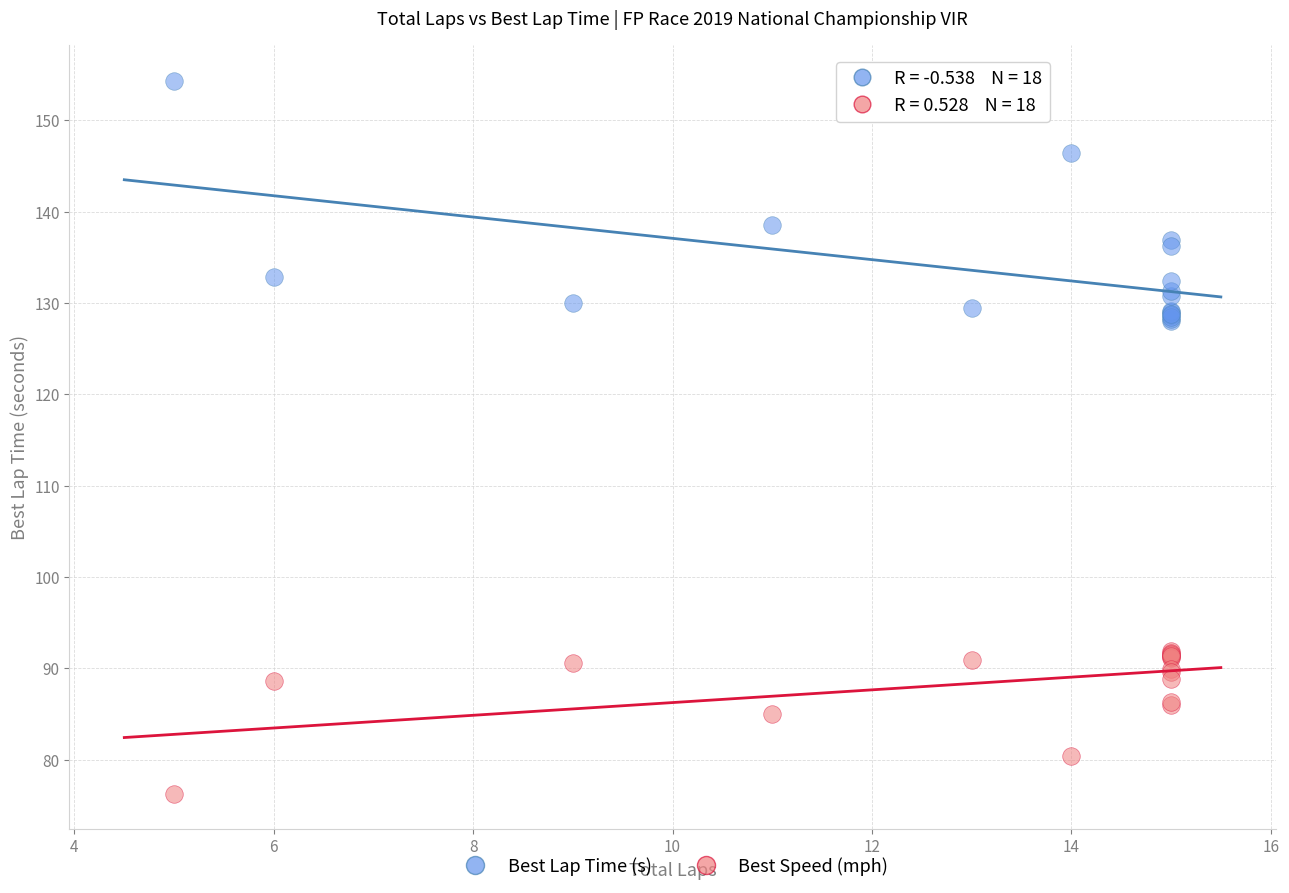

Which series contains the highest Y value?

Best Lap Time (s)